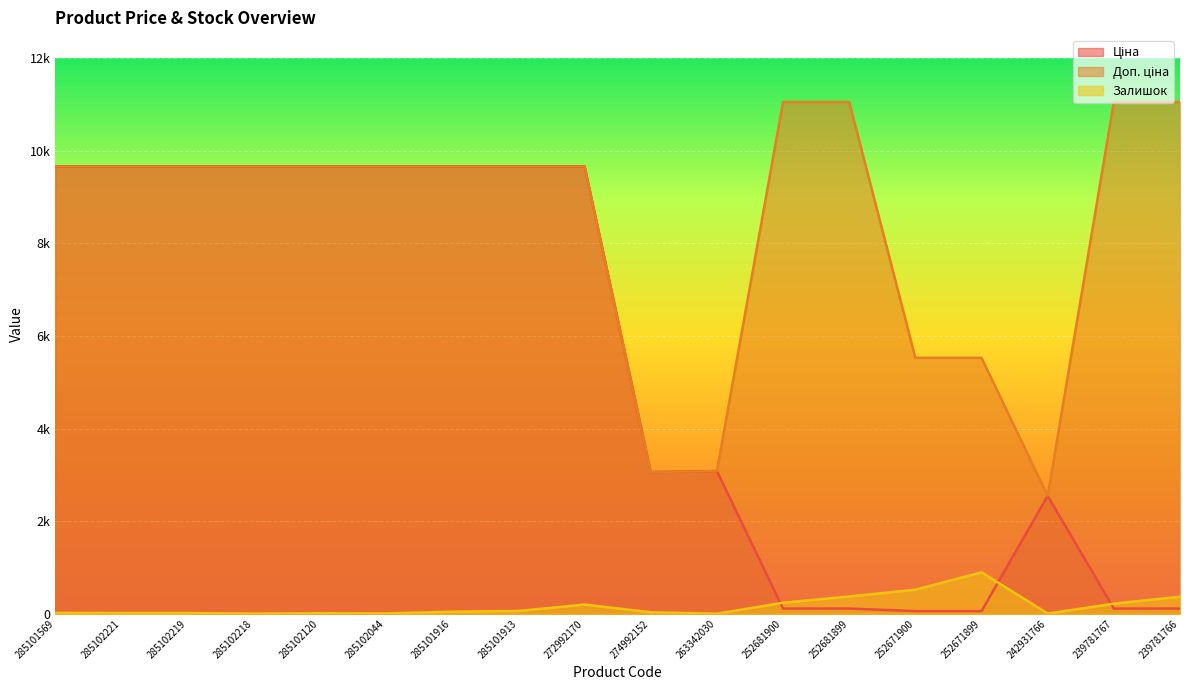

What is the spread (max minus min) of values at 285102218?

9662.7